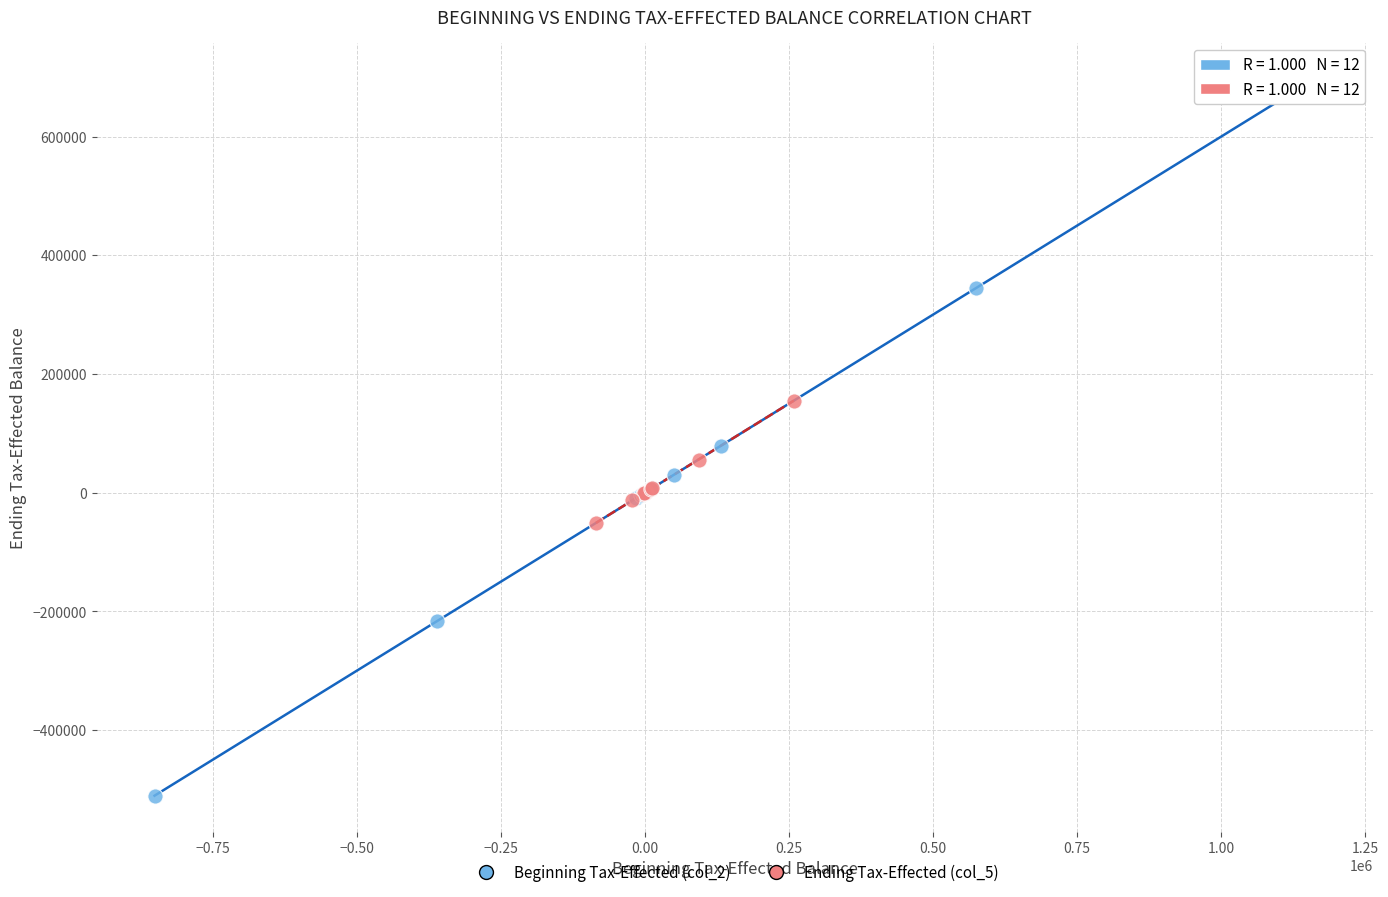

Which series has the widest spread of Y values?

Beginning Tax-Effected (col_2)